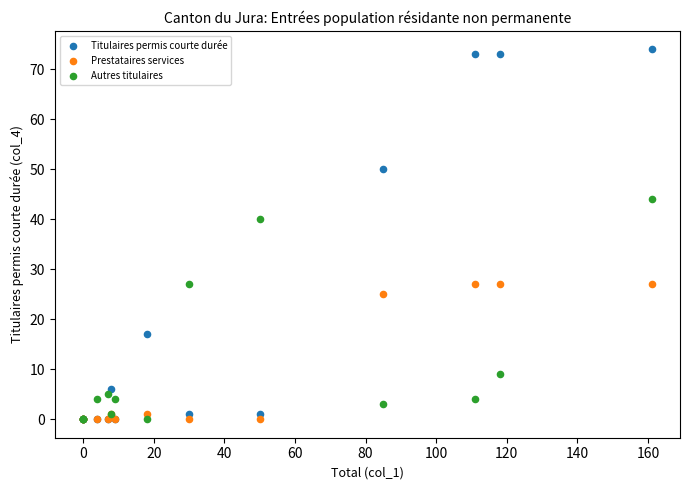

What are all the series names shown in the legend?

Titulaires permis courte durée, Prestataires services, Autres titulaires